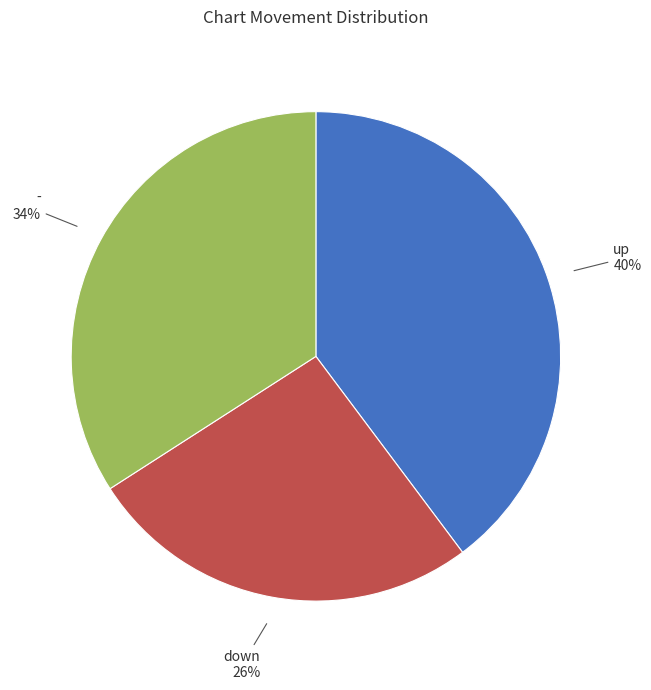

Does any single category account for the majority?

No